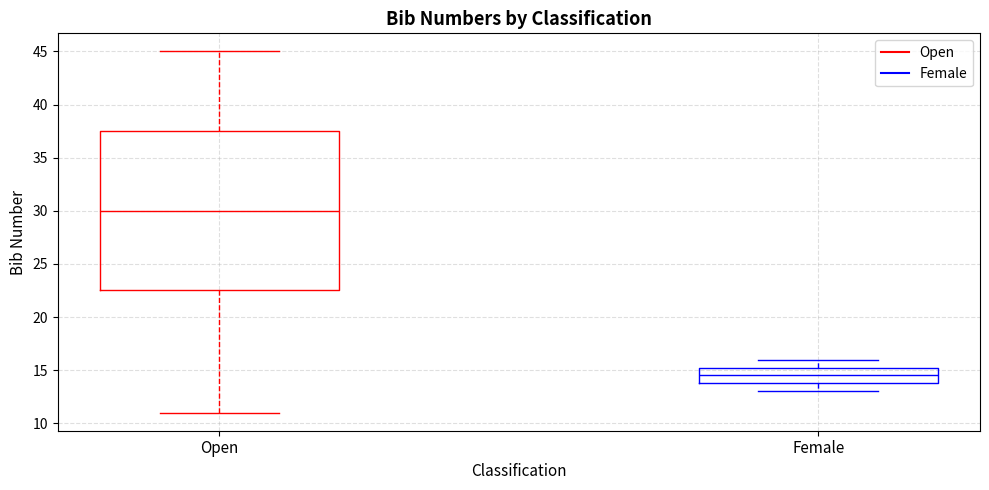

Where does the upper whisker of the box for Female end on the y-axis? The values are not printed on the chart, so give them approximately, as read against the axis.

16.0